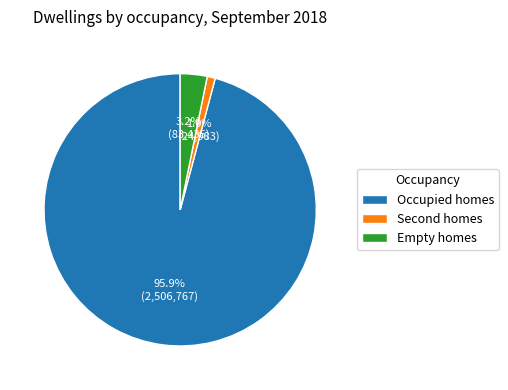

To the nearest percent, what percentage of the pie is Empty homes?

3%